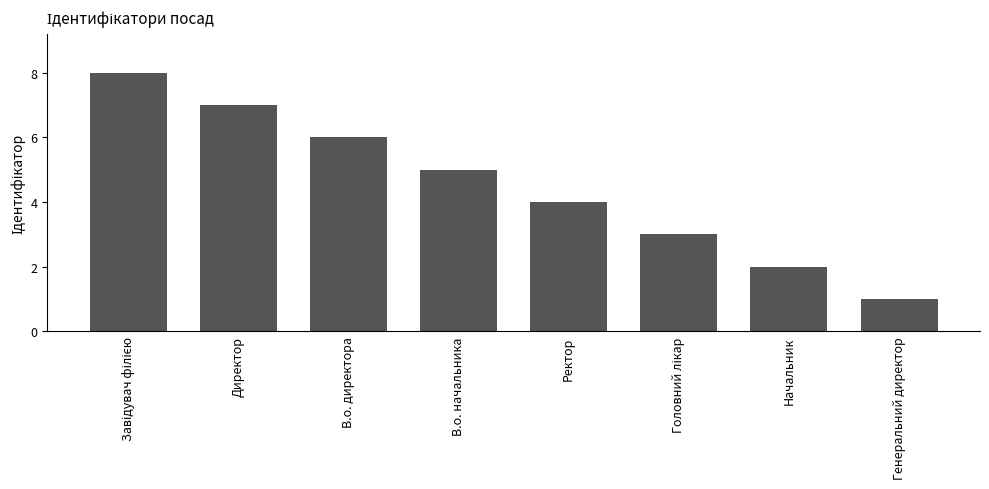

How many values are below 5?

4